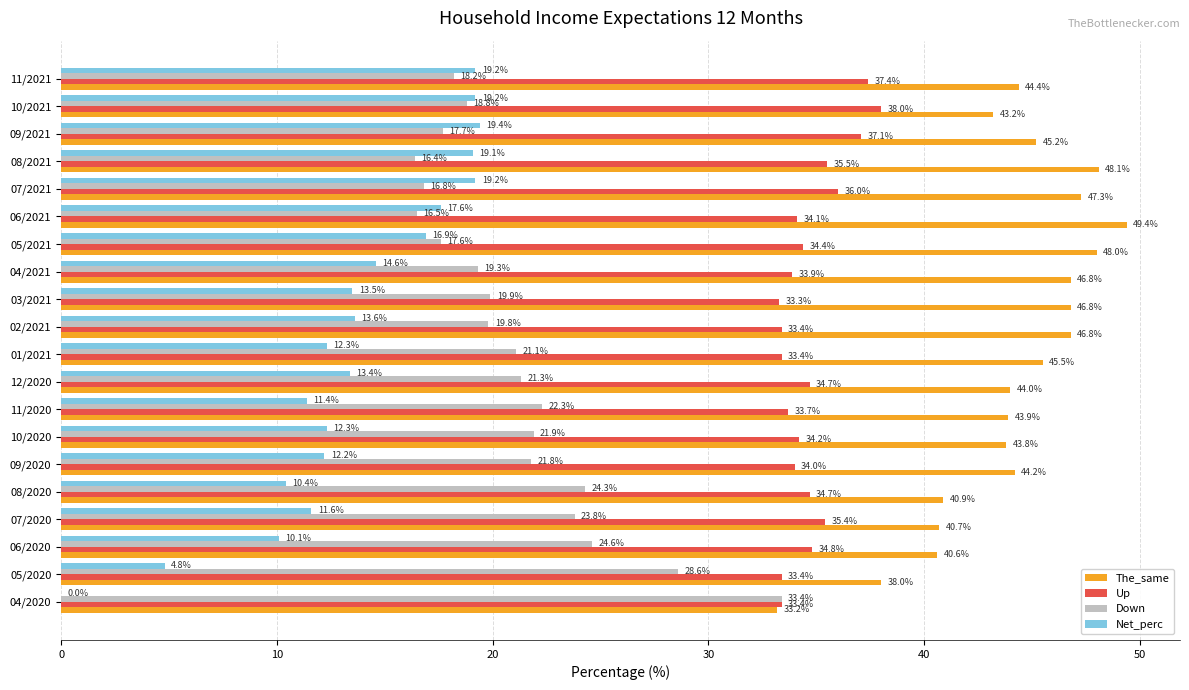

What is the sum of all The_same values?

880.8